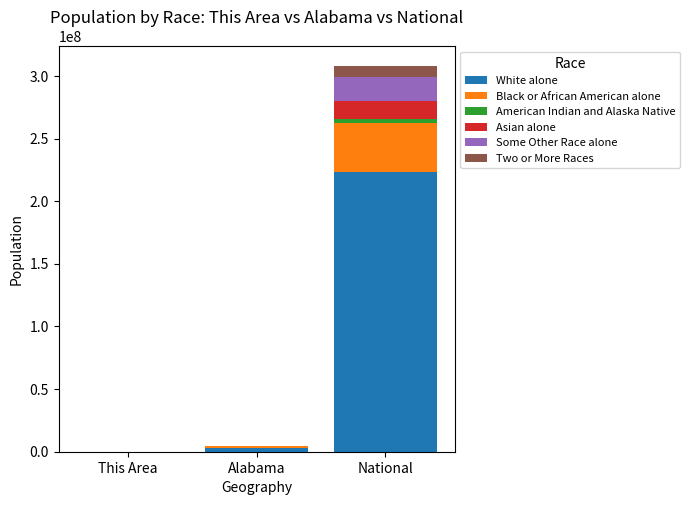

At which category is the sum across all series the highest?

National